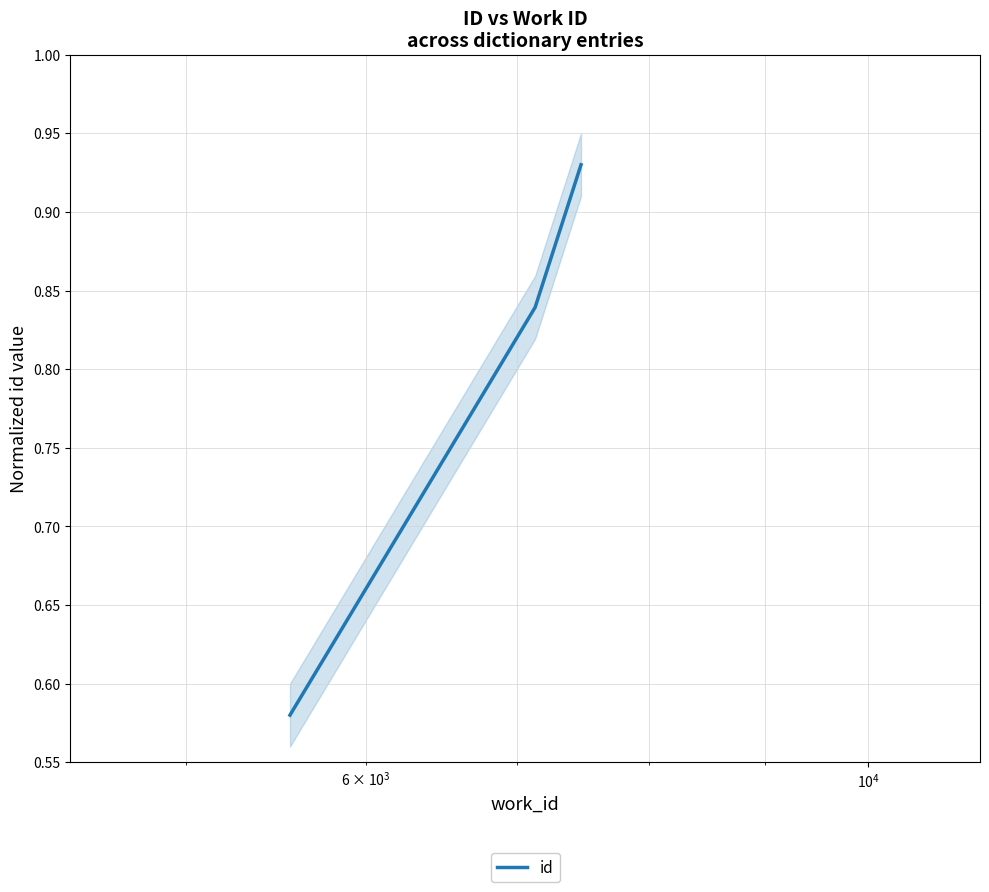

Count the id values in the range 0 to 1.

3